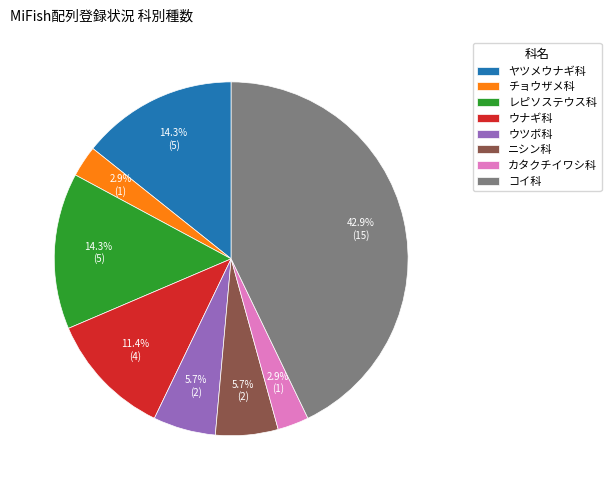

To the nearest percent, what is the average slice percentage?

12%